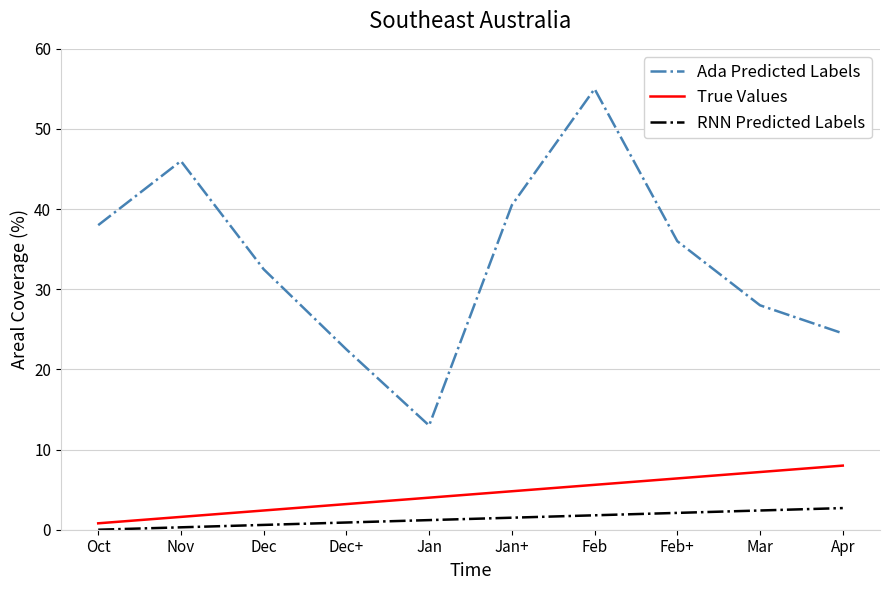

At Dec, list the series in order from smallest to largest.

RNN Predicted Labels, True Values, Ada Predicted Labels